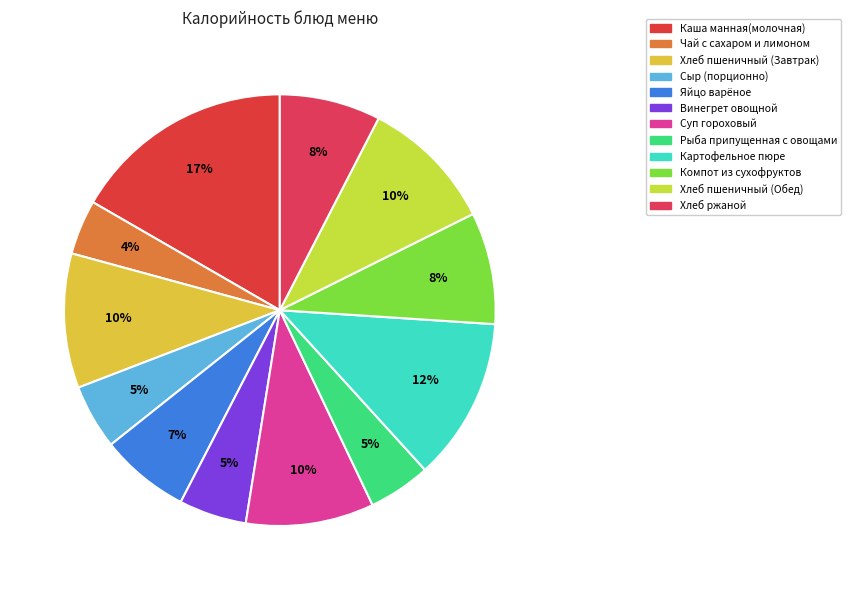

Is Хлеб пшеничный (Обед) the majority of the pie?

No